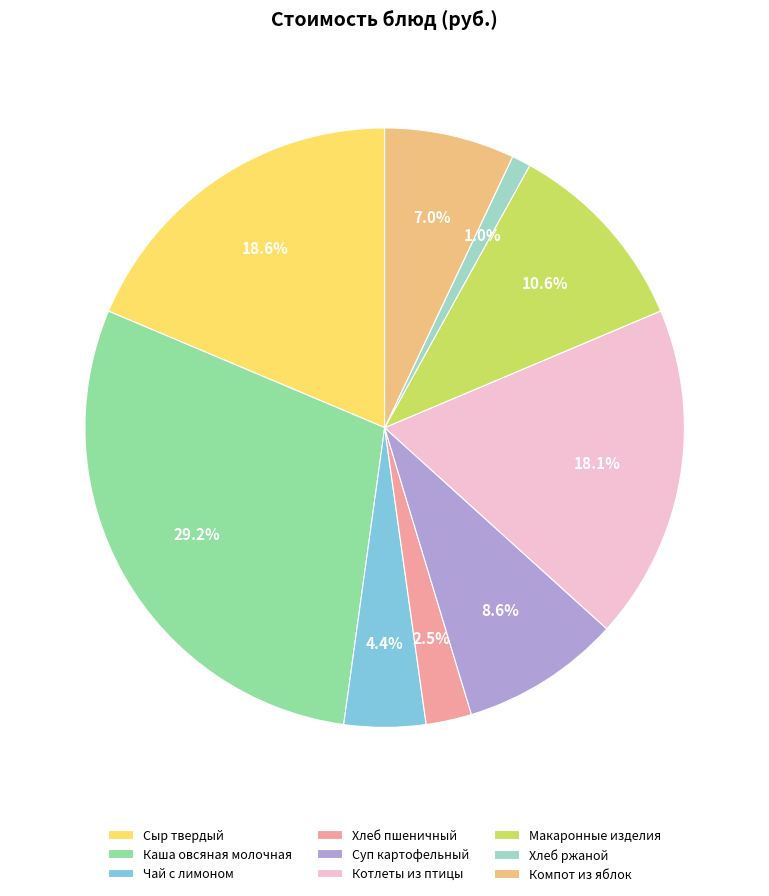

Does any single category account for the majority?

No